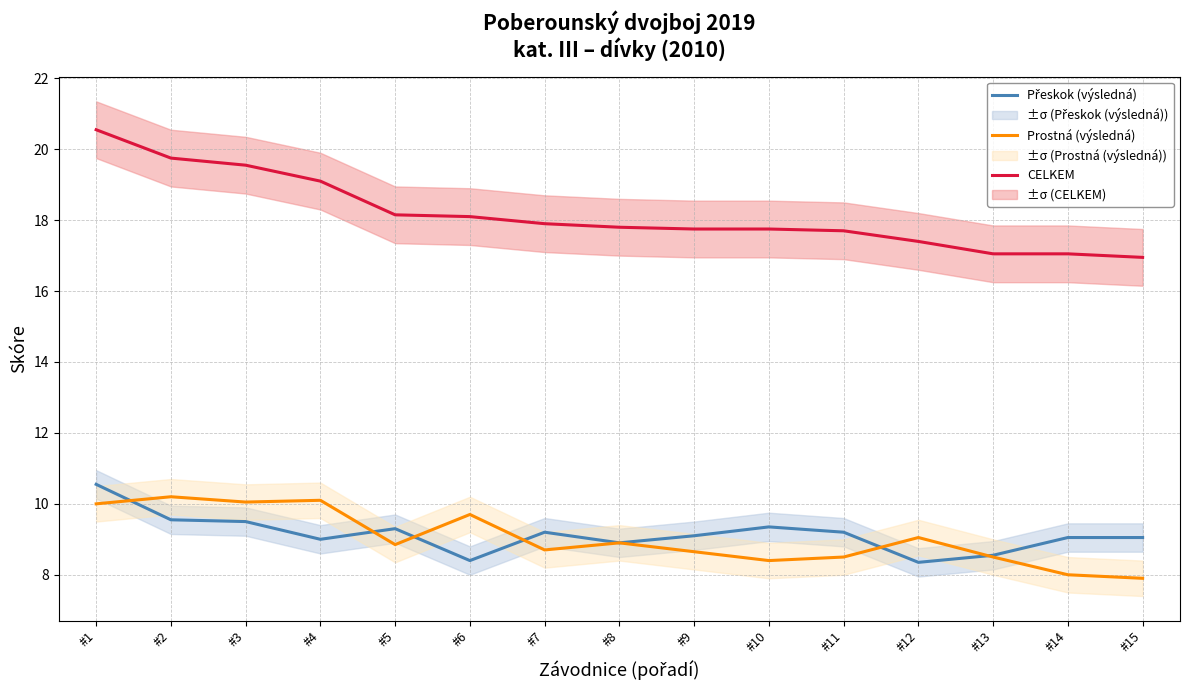

Rank the series by their maximum value, from highest to lowest.

CELKEM, Přeskok (výsledná), Prostná (výsledná)